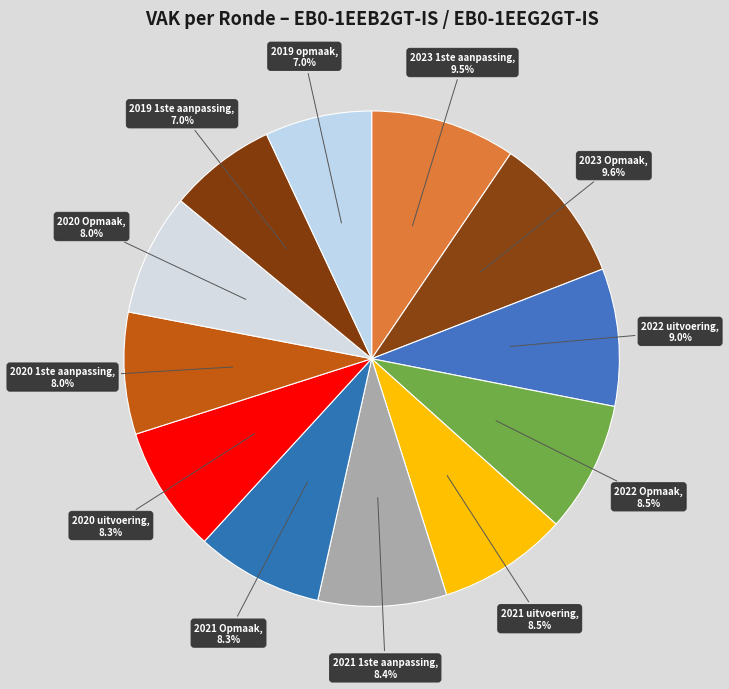

What percentage is NOT represented by 2020 1ste aanpassing?

92.0%